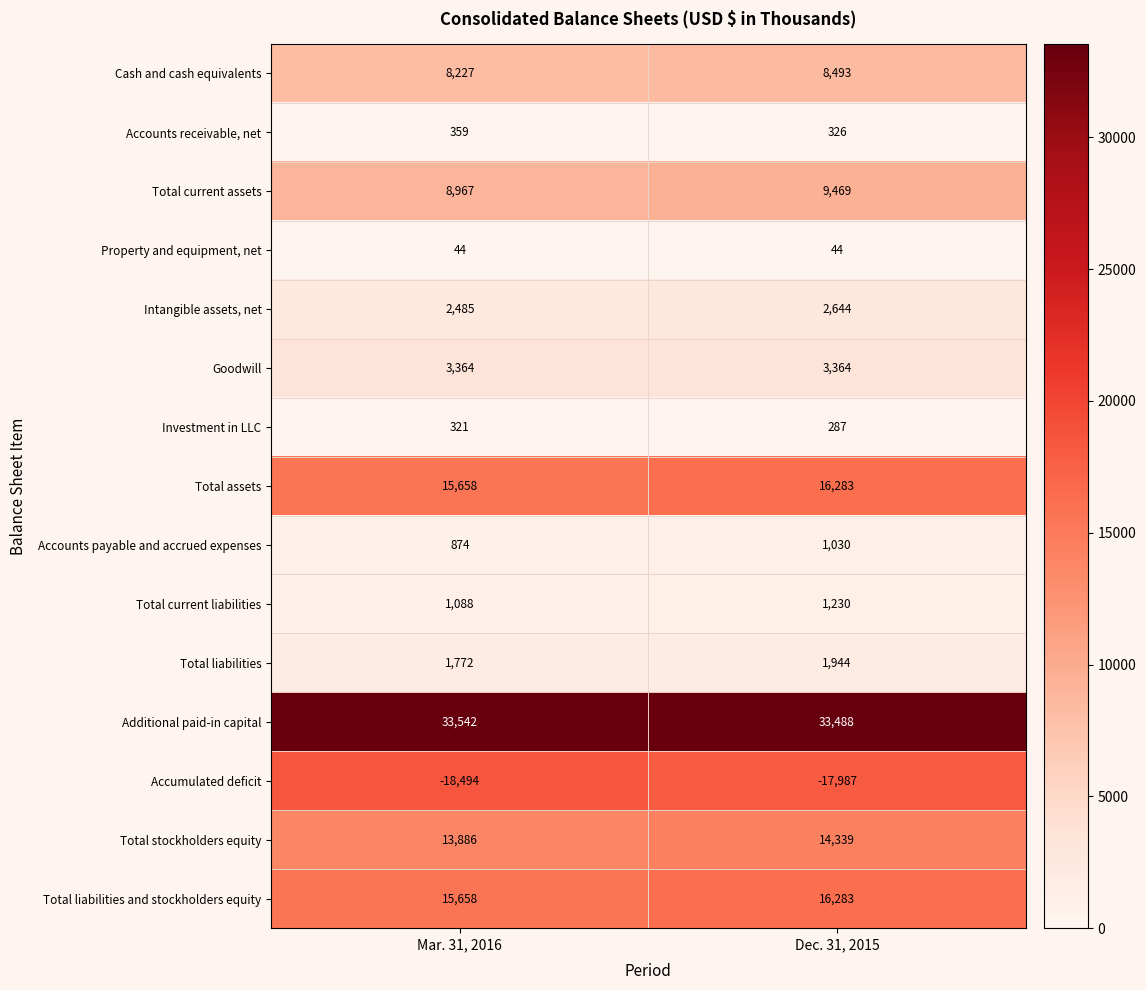

List the labels in order of Total liabilities value, smallest first.

Mar. 31, 2016, Dec. 31, 2015